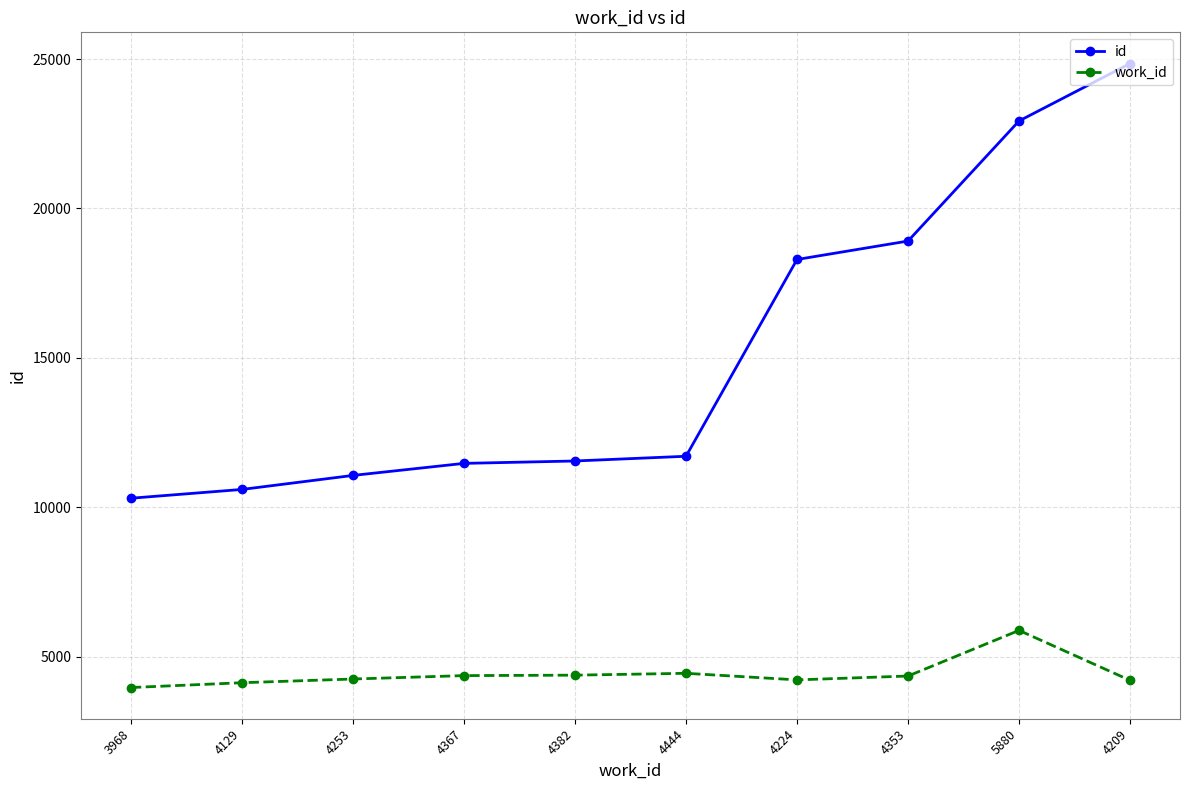

What is the difference between the second highest and minimum values in the id series?

12624